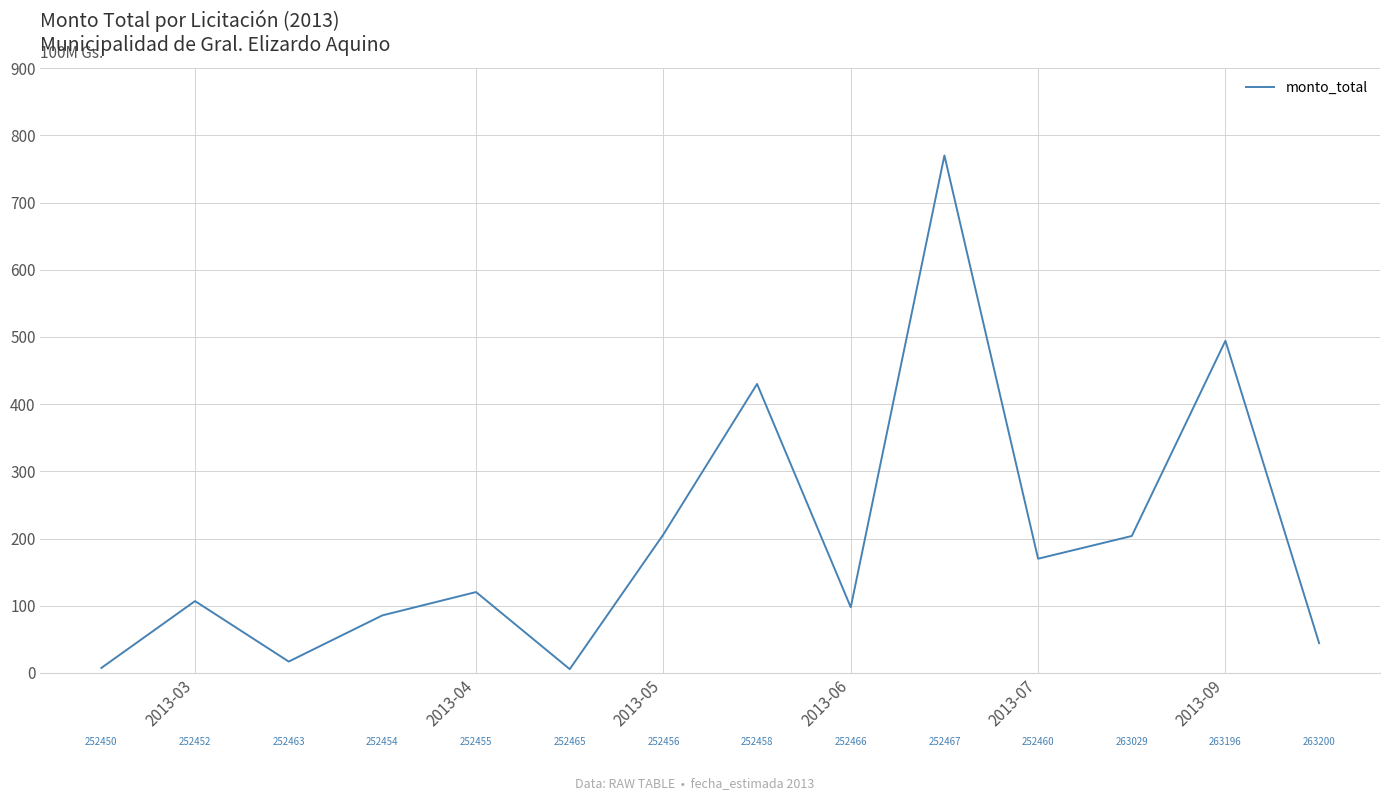

What is the maximum value shown in the chart?

770.0